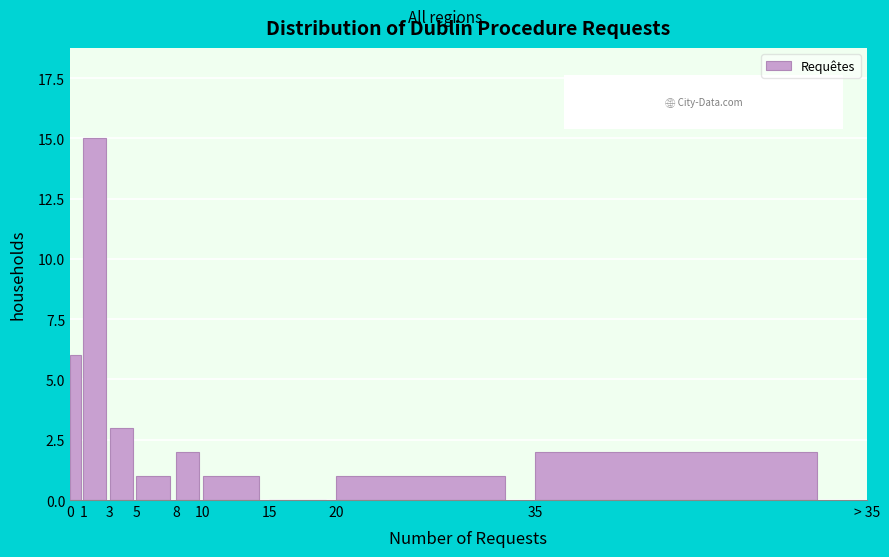

Reading left to right, extract all data points from this chart.

0=6	1=15	3=3	5=1	8=2	10=1	15=0	20=1	35=2